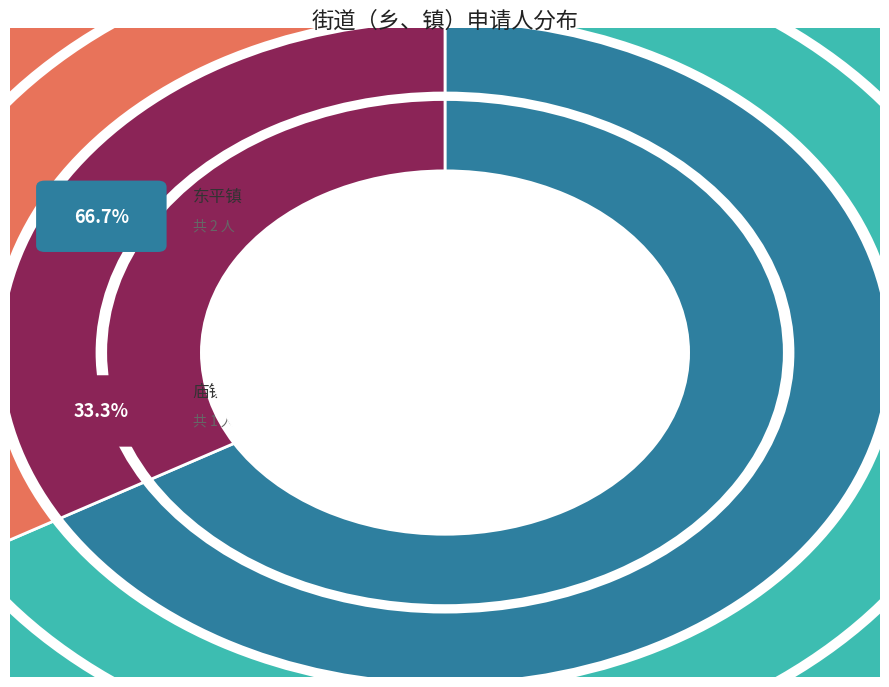

Rank the categories by value from lowest to highest.

庙镇, 东平镇